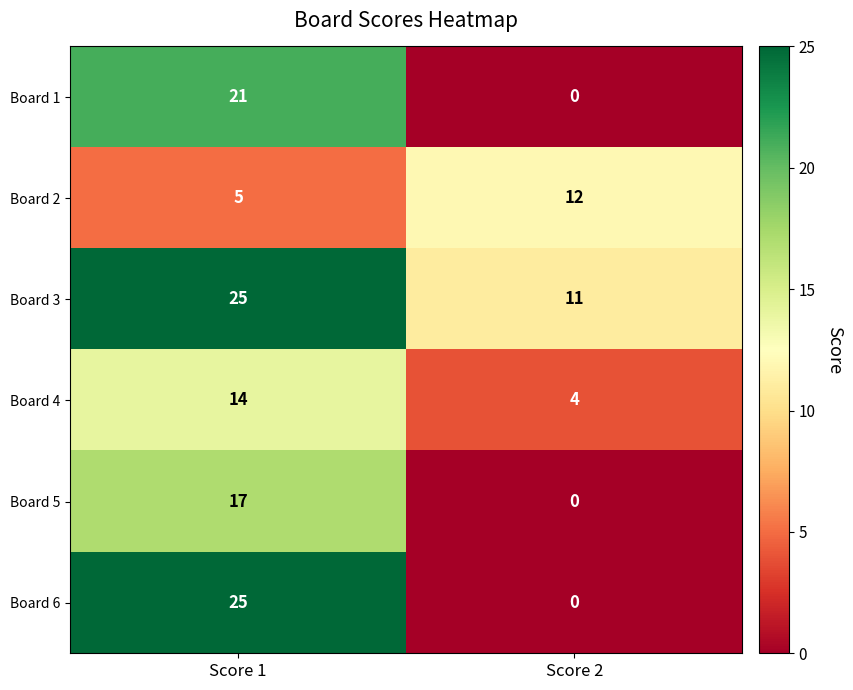

How many series are shown in this chart?

6